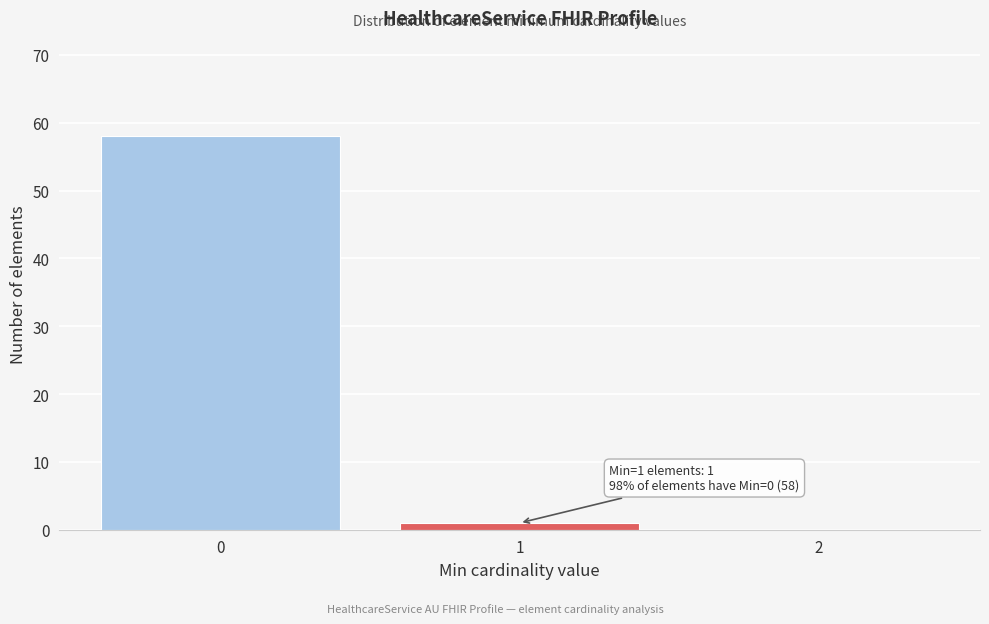

Which range on the x-axis has the tallest bar?

-0.5 to 0.5